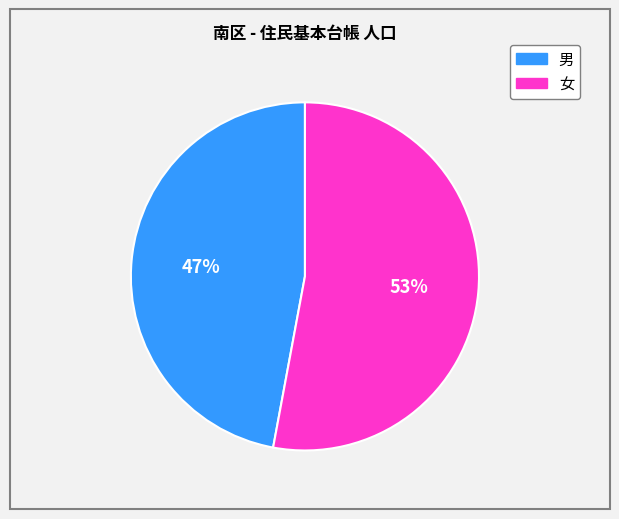

Count the number of slices in the pie.

2